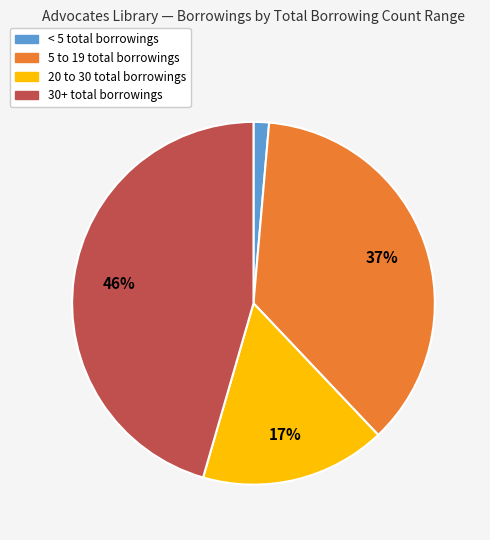

Does 30+ total borrowings represent more than half of the total?

No